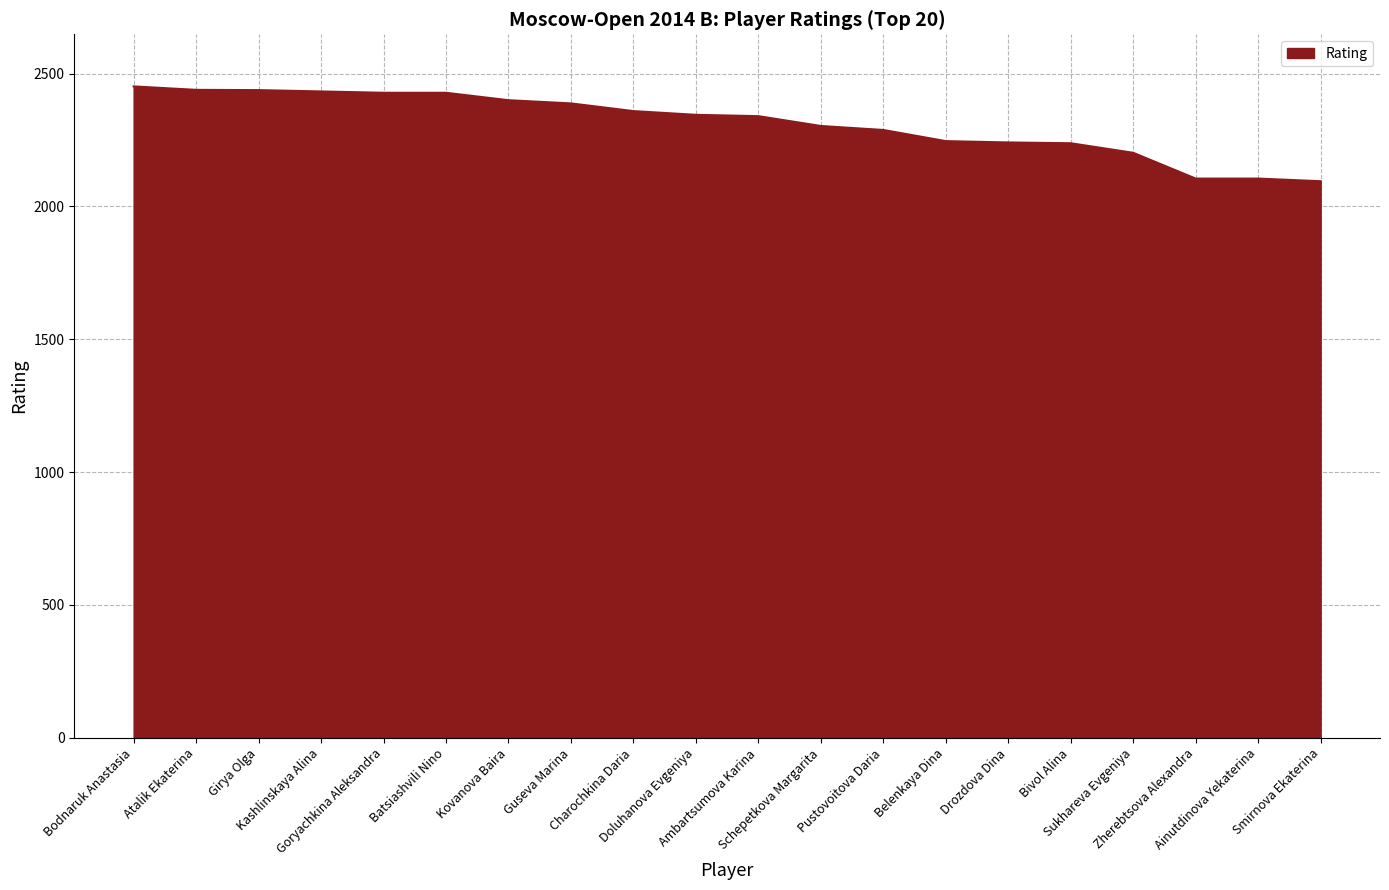

What is the greatest value displayed?

2452